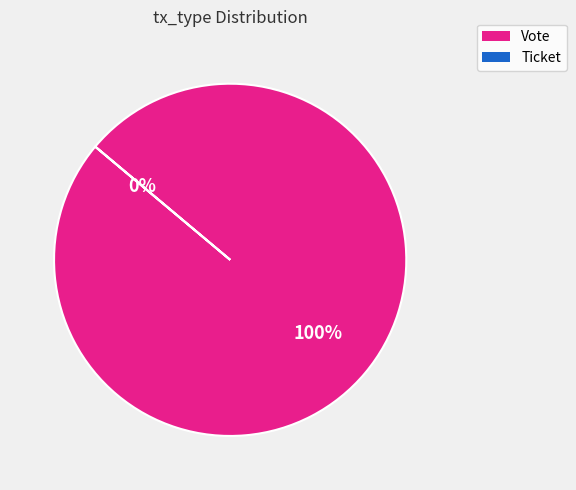

Is there a majority slice in this chart?

Yes